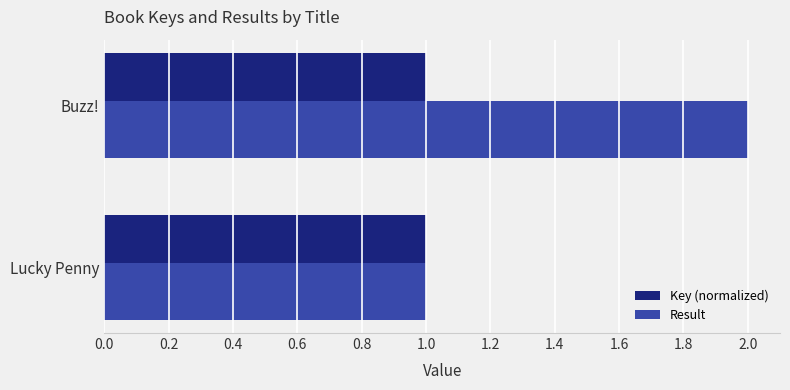

What are all the series names shown in the legend?

Key (normalized), Result